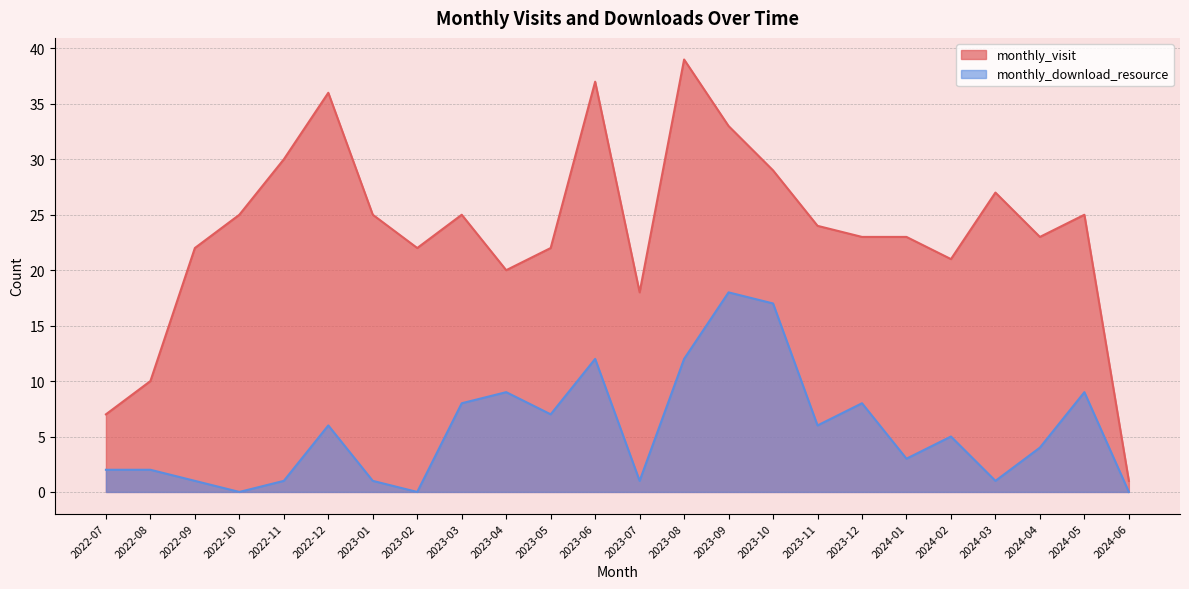

Is the value of monthly_visit at 2023-04 greater than the value of monthly_download_resource at 2023-05?

Yes